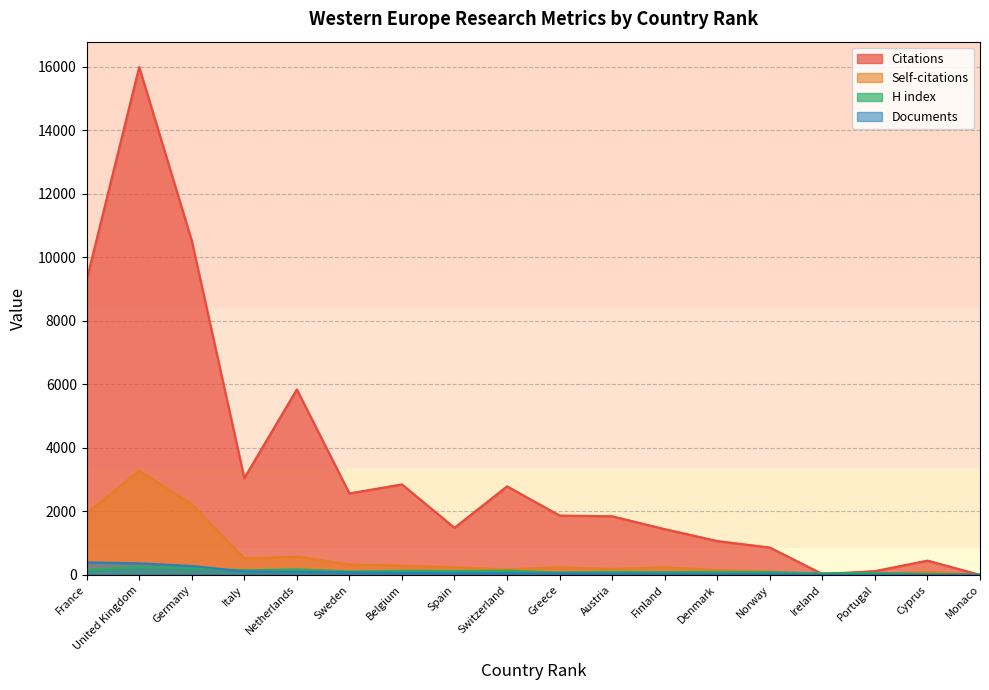

Reading right to left, what are all the values shown in this chart?

Citations: Monaco=0	Cyprus=448	Portugal=117	Ireland=25	Norway=860	Denmark=1064	Finland=1439	Austria=1844	Greece=1867	Switzerland=2786	Spain=1481	Belgium=2847	Sweden=2564	Netherlands=5836	Italy=3044	Germany=10520	United Kingdom=15983	France=9281
Self-citations: Monaco=0	Cyprus=98	Portugal=10	Ireland=1	Norway=109	Denmark=151	Finland=236	Austria=186	Greece=237	Switzerland=171	Spain=237	Belgium=290	Sweden=324	Netherlands=574	Italy=516	Germany=2226	United Kingdom=3282	France=1937
H index: Monaco=11	Cyprus=29	Portugal=59	Ireland=50	Norway=85	Denmark=92	Finland=83	Austria=92	Greece=73	Switzerland=132	Spain=120	Belgium=127	Sweden=104	Netherlands=171	Italy=141	Germany=205	United Kingdom=237	France=163
Documents: Monaco=1	Cyprus=3	Portugal=5	Ireland=5	Norway=29	Denmark=29	Finland=32	Austria=43	Greece=44	Switzerland=52	Spain=53	Belgium=62	Sweden=74	Netherlands=97	Italy=105	Germany=279	United Kingdom=361	France=393